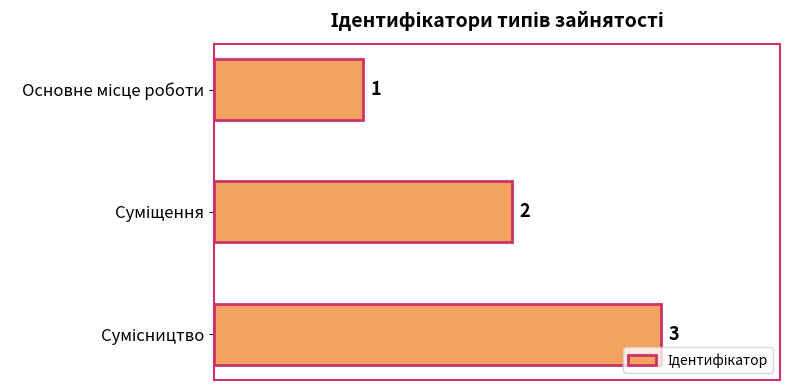

What is the value of the 2nd bar from the top?

2